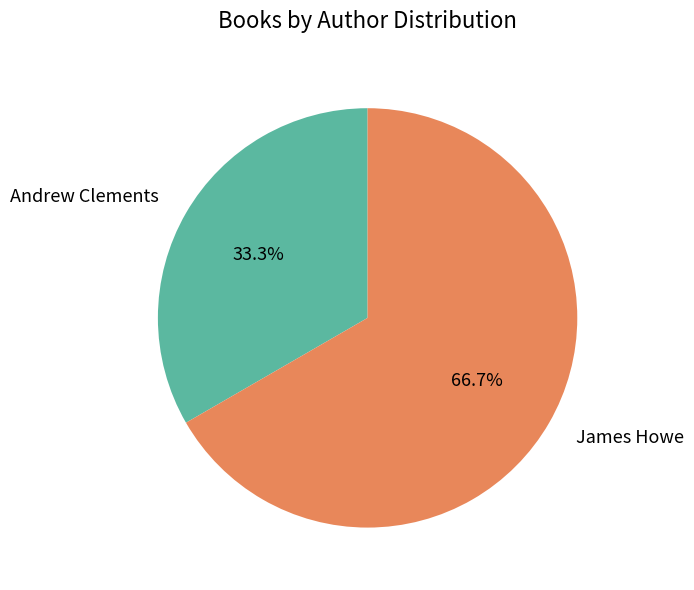

What is the total percentage of Andrew Clements and James Howe?

100.0%